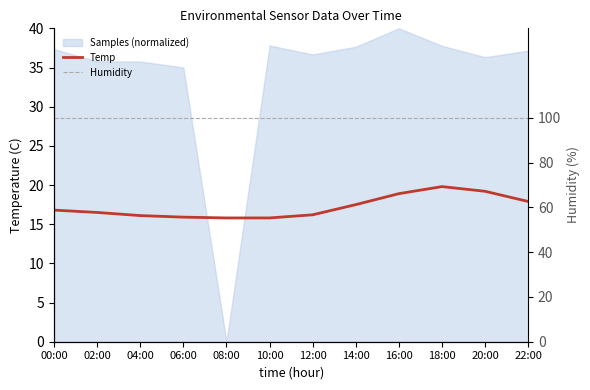

True or false: Temp and Humidity intersect in this chart.

False